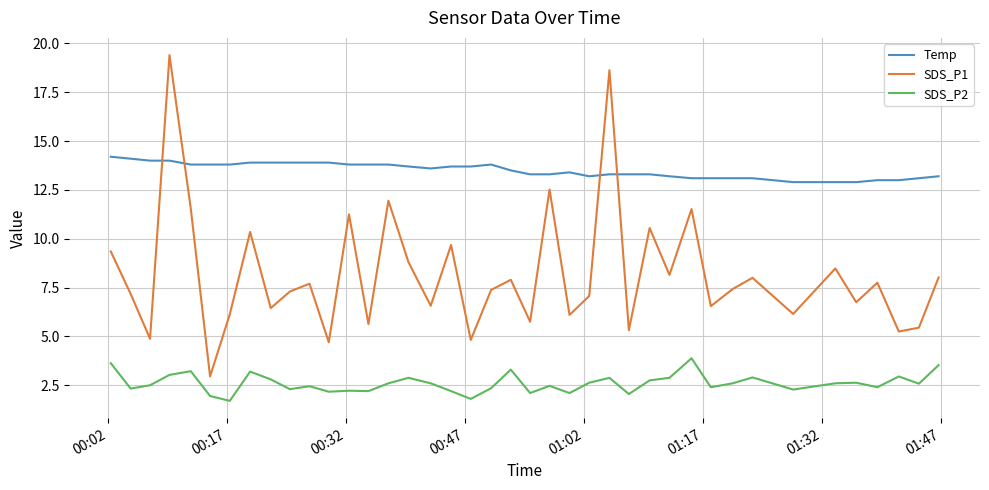

What is the maximum value for SDS_P2?

3.9